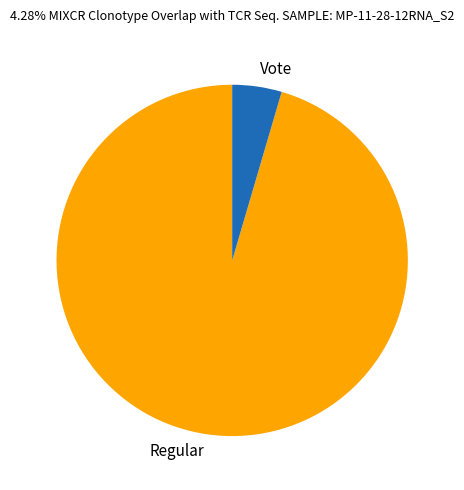

Does any single category account for the majority?

Yes